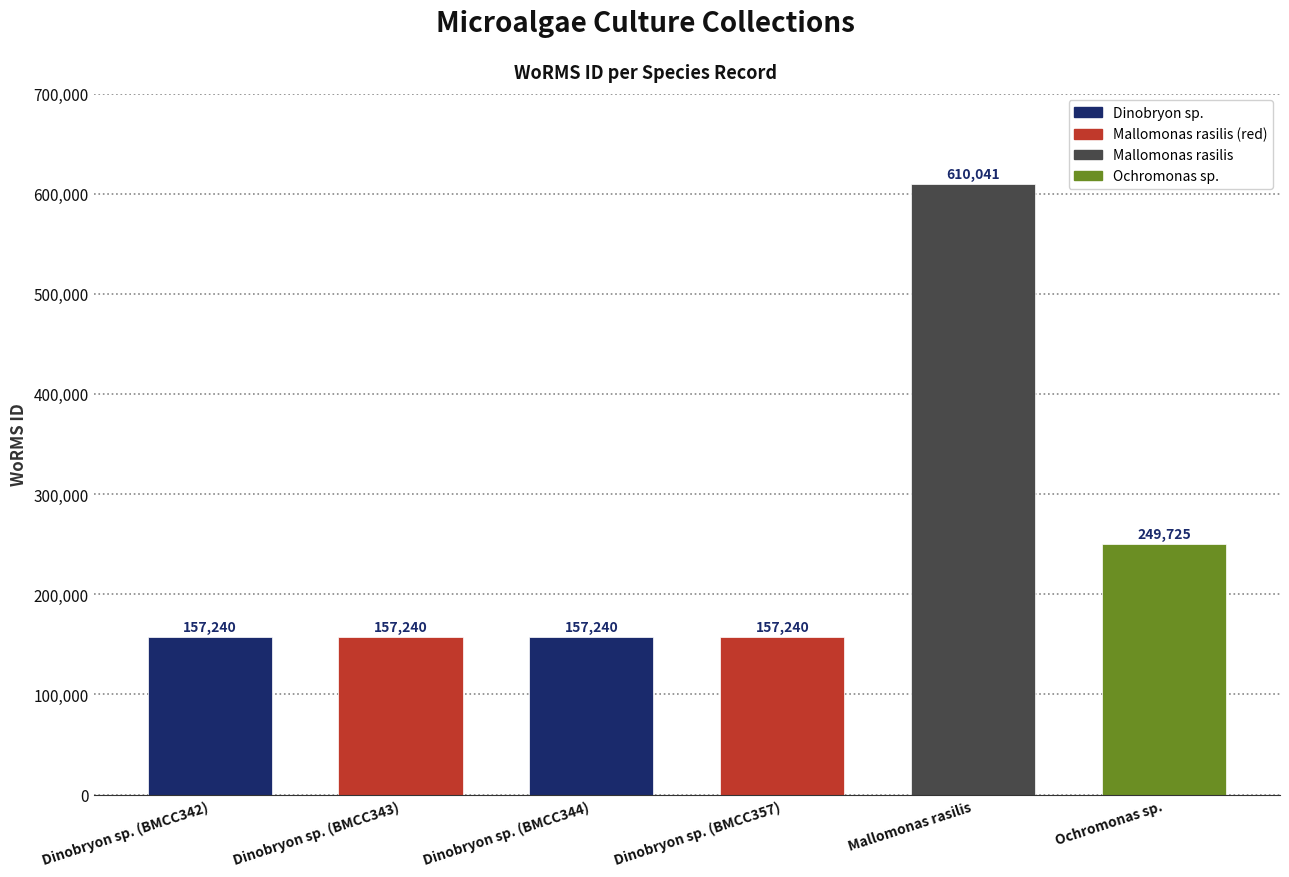

How many values exceed 157240?

2